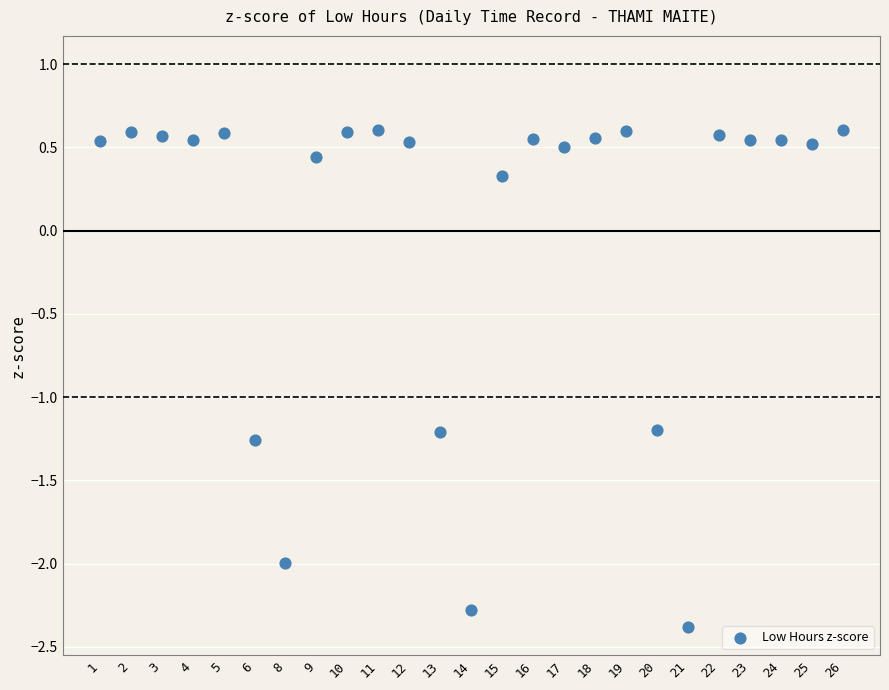

What is the range of Y values (max minus min)?

3.0